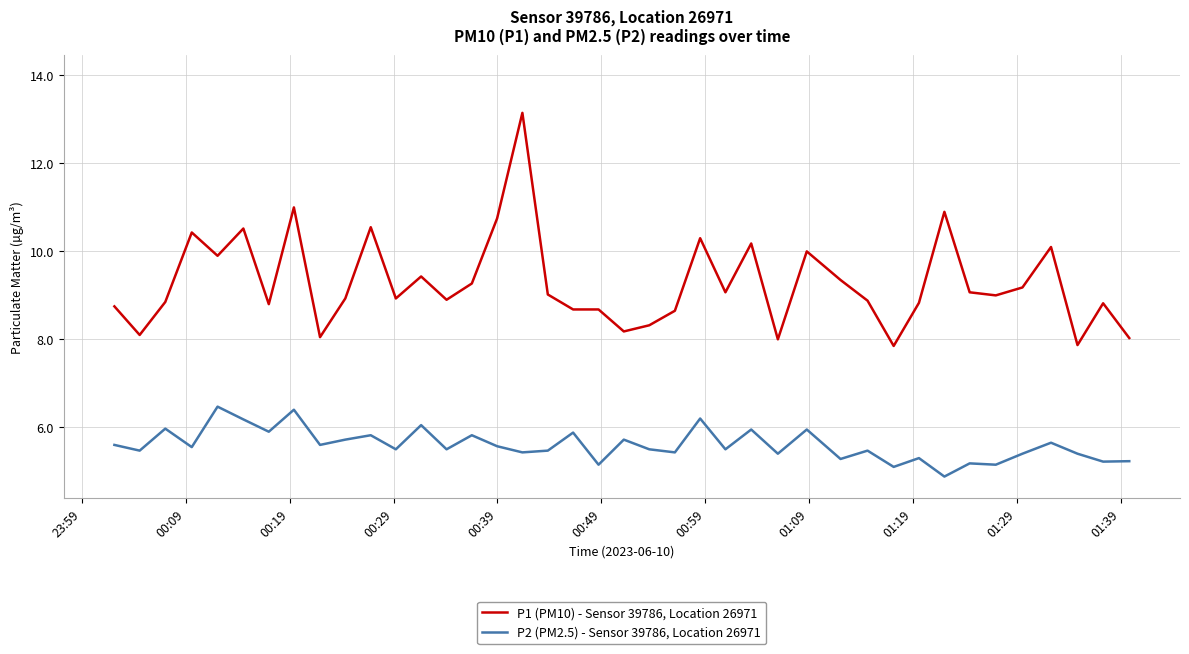

True or false: P1 (PM10) - Sensor 39786, Location 26971 and P2 (PM2.5) - Sensor 39786, Location 26971 cross at least once.

False